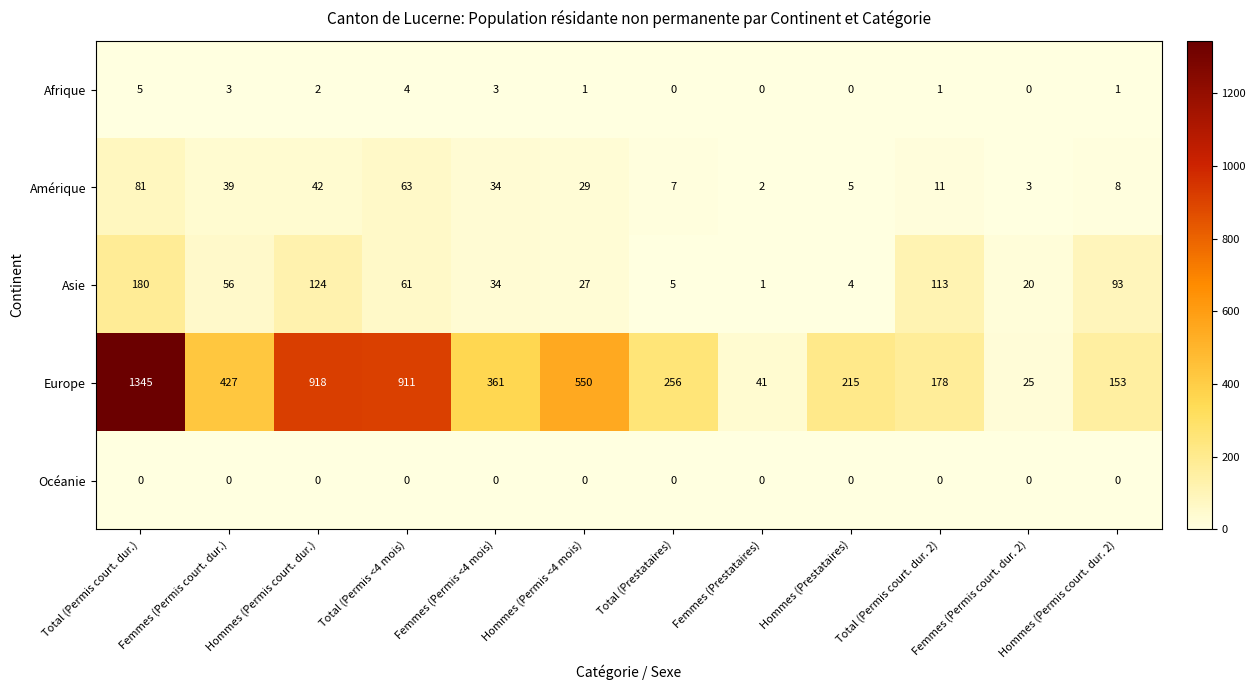

What is the greatest value displayed?

1345